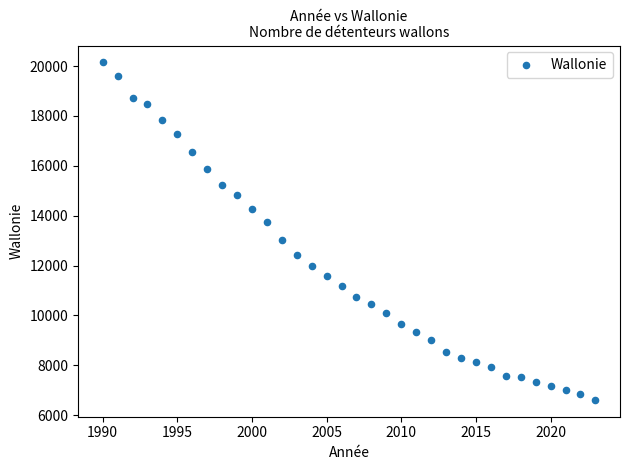

What is the range of Y values (max minus min)?

13535